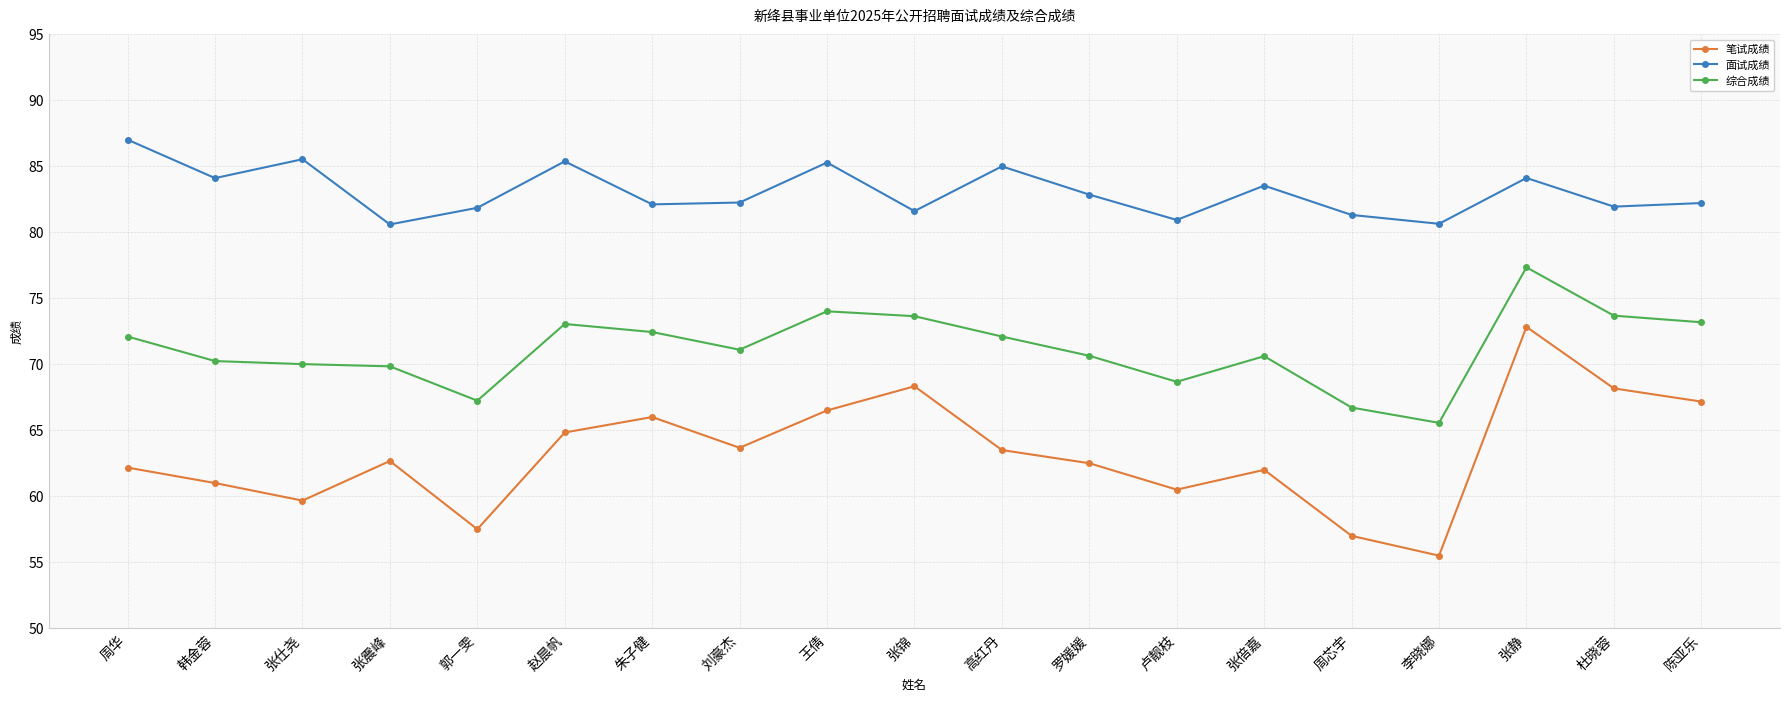

What position from the right is 卢靓枝?

7